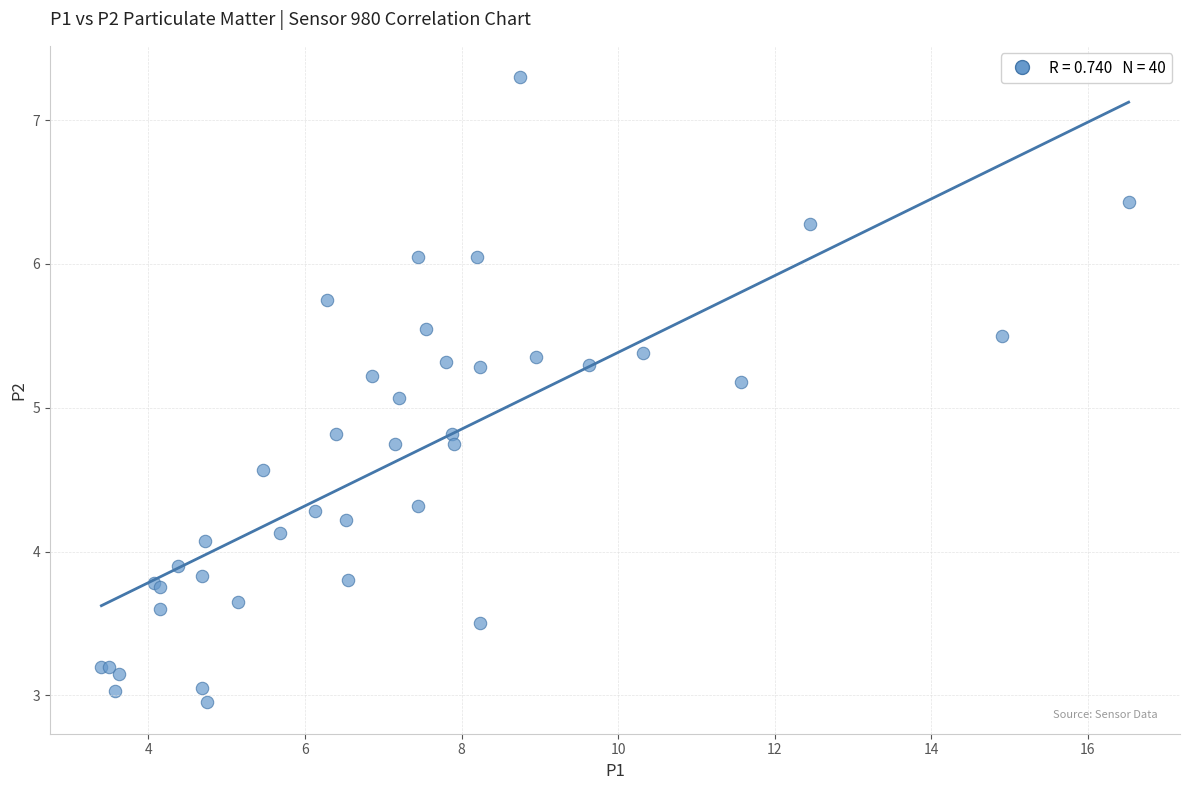

What Y value in the scatter plot is closest to 5?

5.1